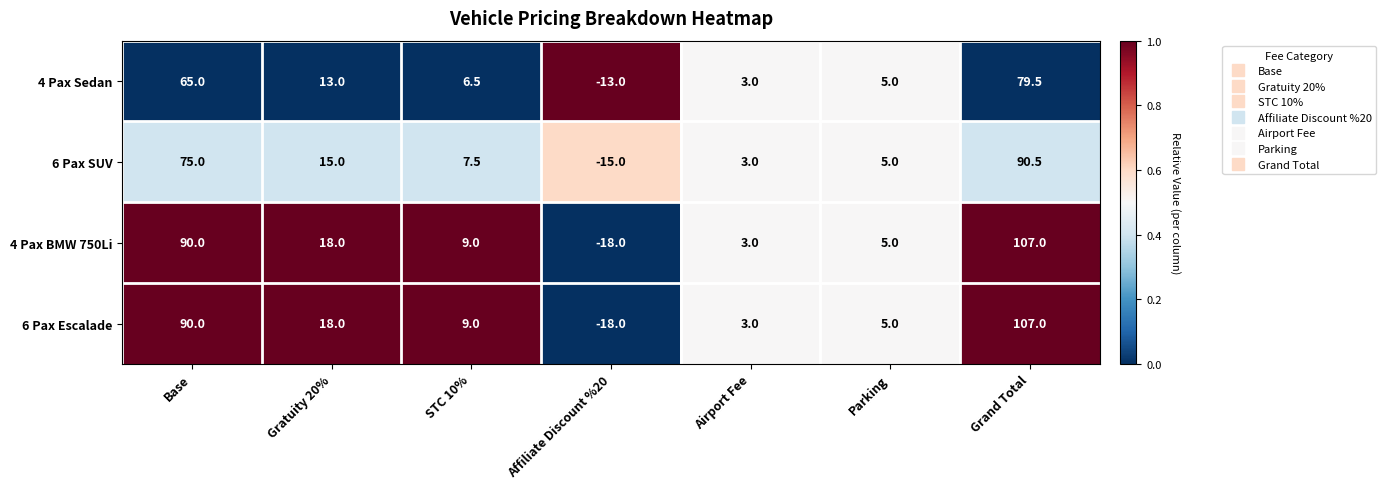

List the labels in order of 4 Pax BMW 750Li value, smallest first.

Affiliate Discount %20, Airport Fee, Parking, STC 10%, Gratuity 20%, Base, Grand Total